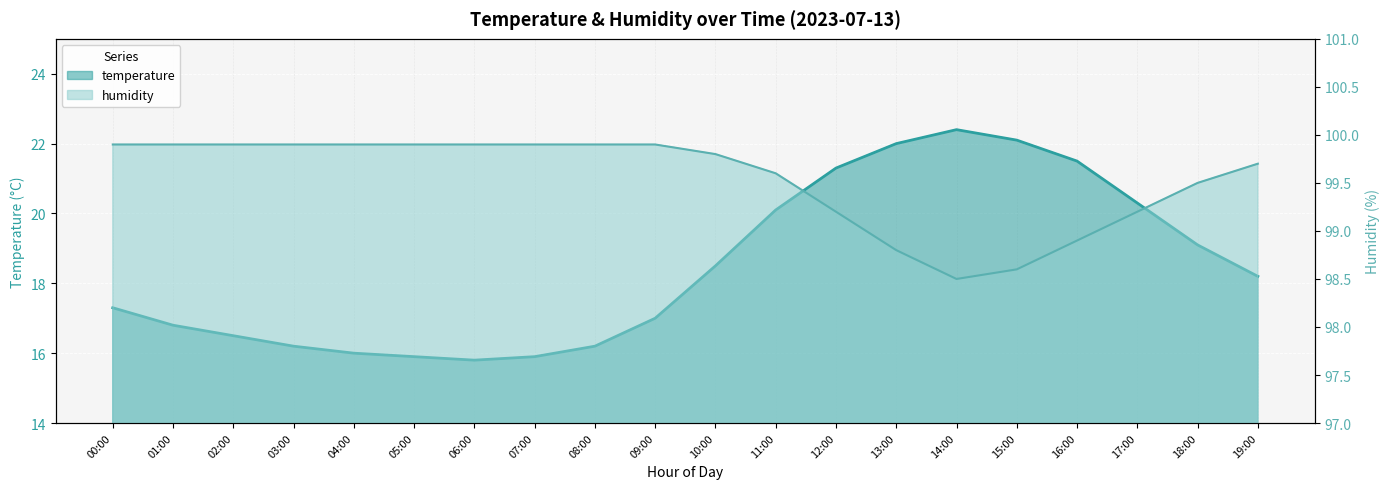

Which category has the highest value in the temperature series?

14:00